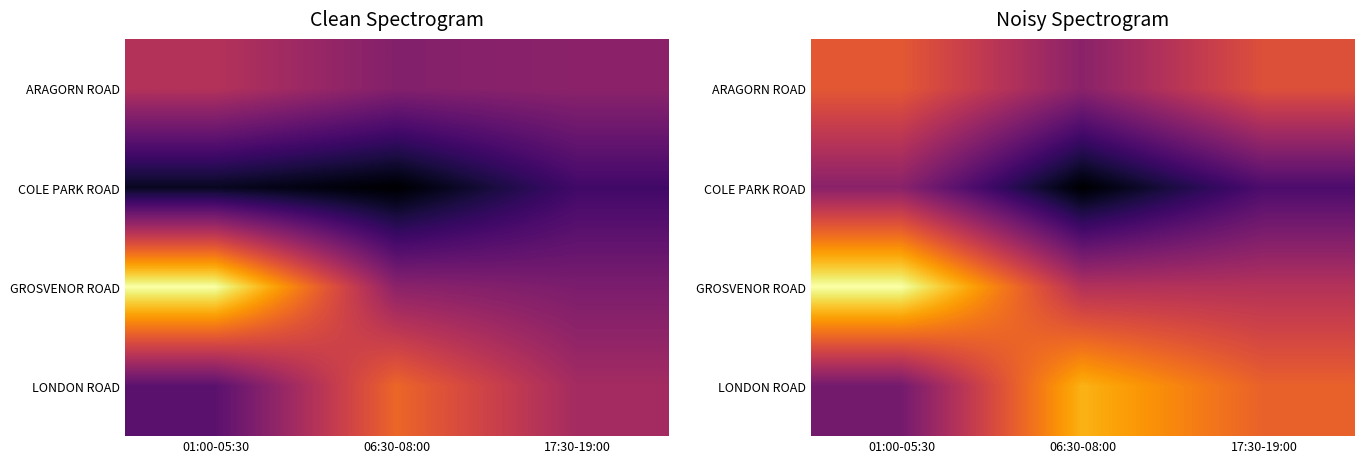

The value of COLE PARK ROAD at 06:30-08:00 is 15.6. True or false?

False